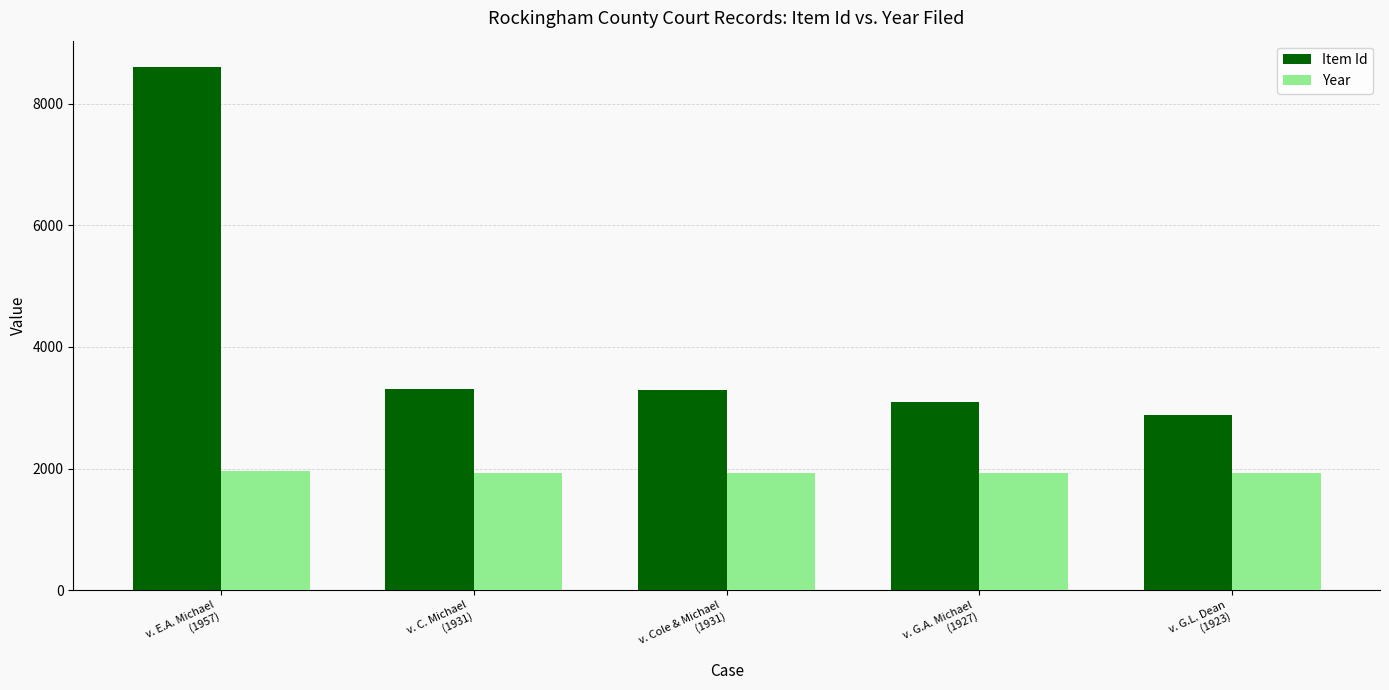

What is the average value of the Year series?

1934